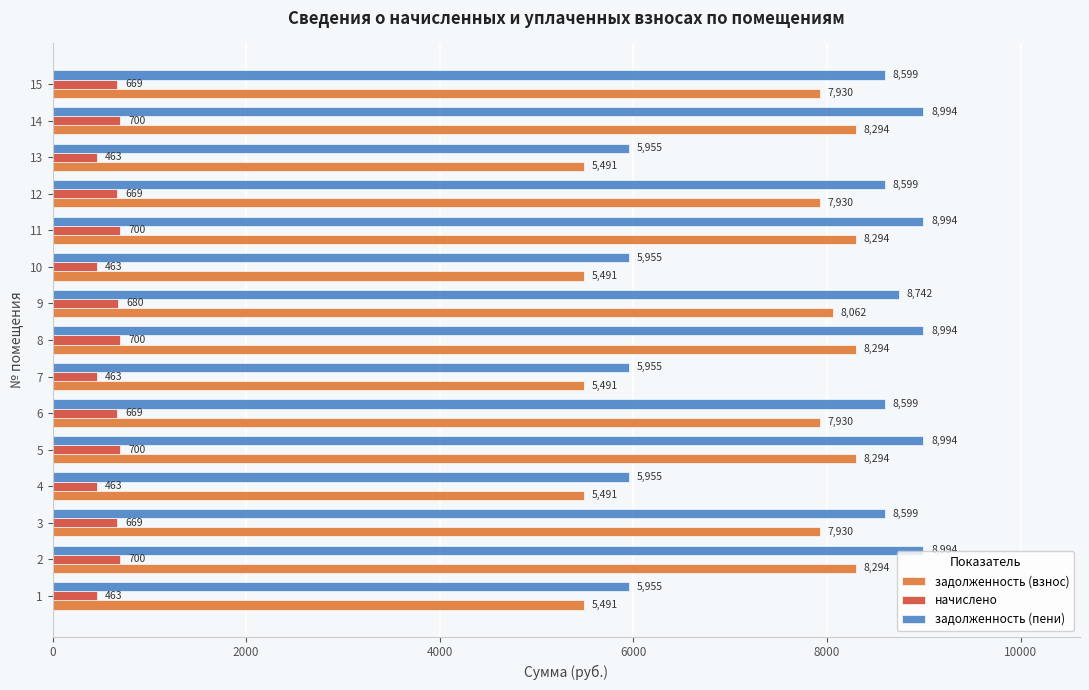

Is the value of задолженность (взнос) at 4 greater than the value of задолженность (пени) at 4?

No